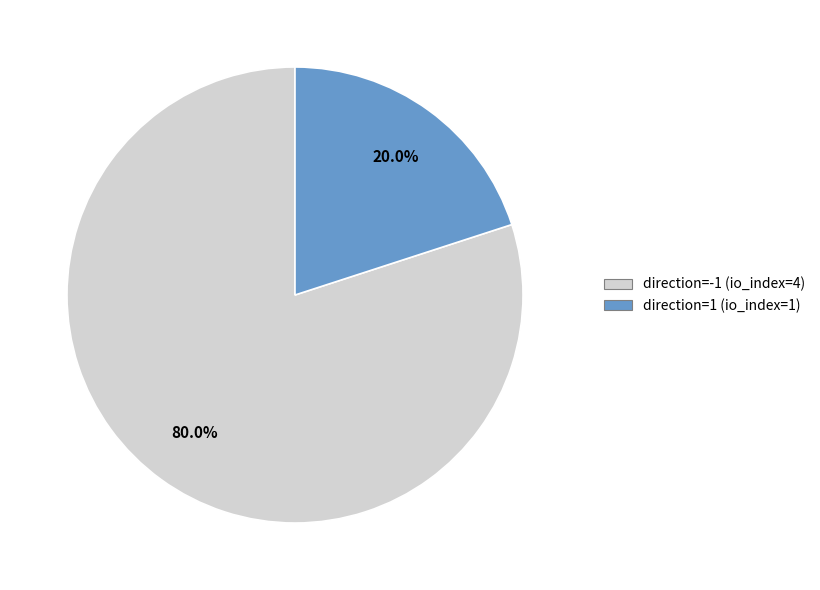

Rank the categories by value from lowest to highest.

direction=1 (io_index=1), direction=-1 (io_index=4)